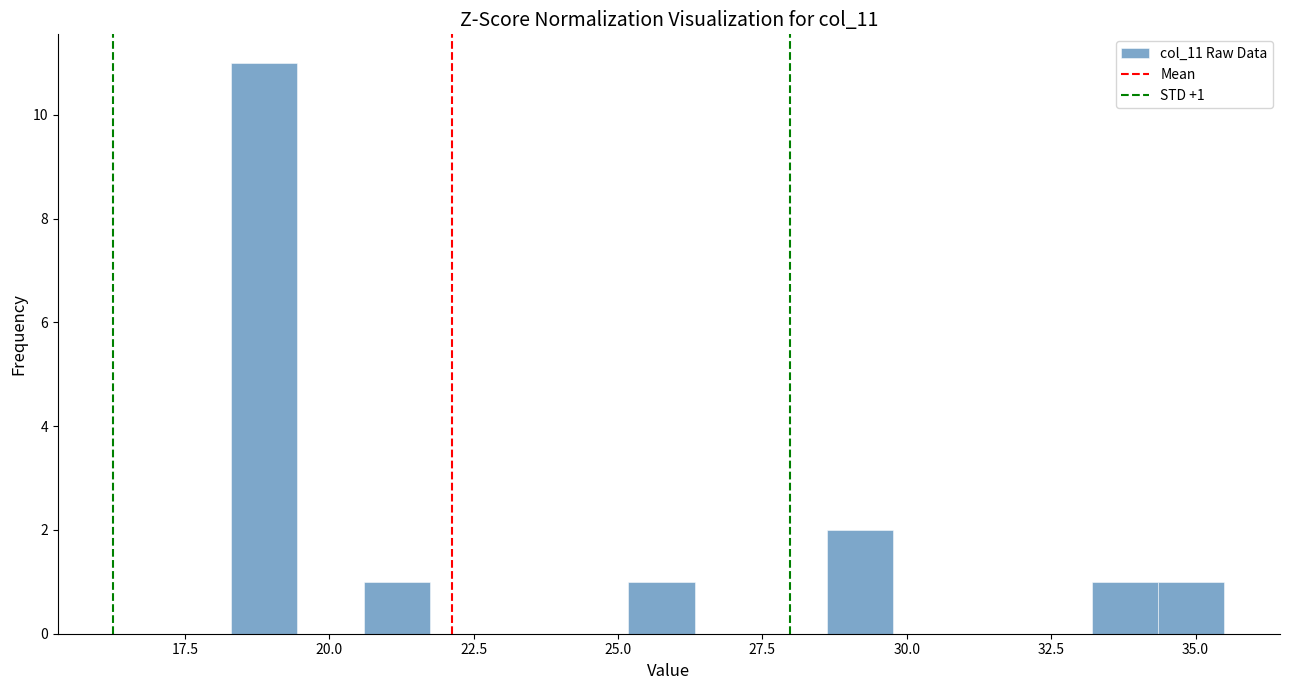

Around what value on the x-axis is the tallest bar? Give the approximate position of its centre, as read against the axis.

19.0